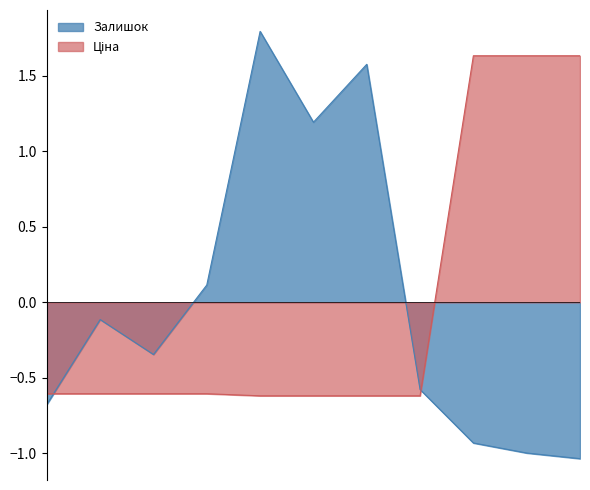

How many intersections are there between Ціна and Залишок?

2